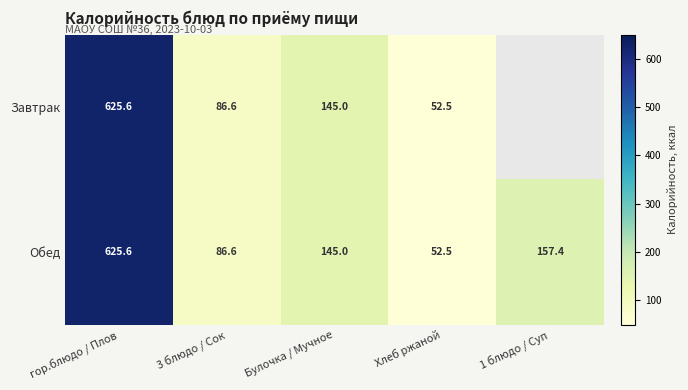

What is the difference between the maximum and minimum values in the Обед series?

573.1